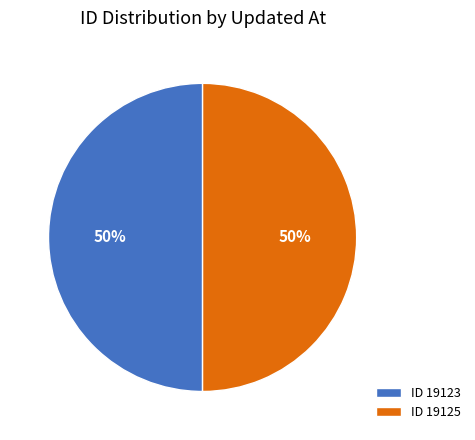

To the nearest percent, what portion does ID 19125 represent?

50%